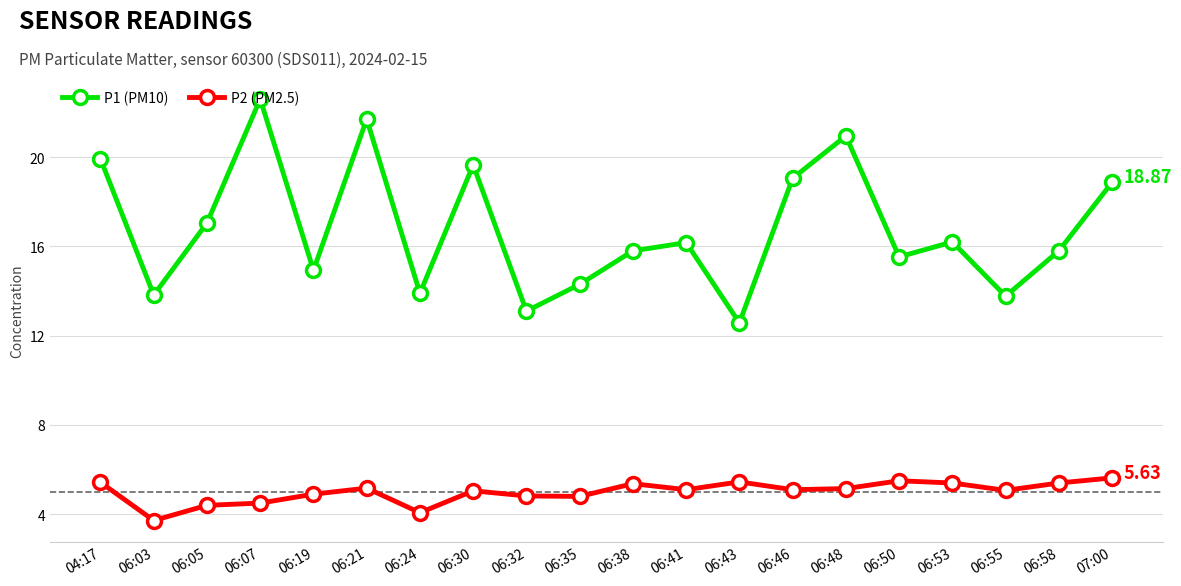

List the series in order of their peak value, highest first.

P1 (PM10), P2 (PM2.5)